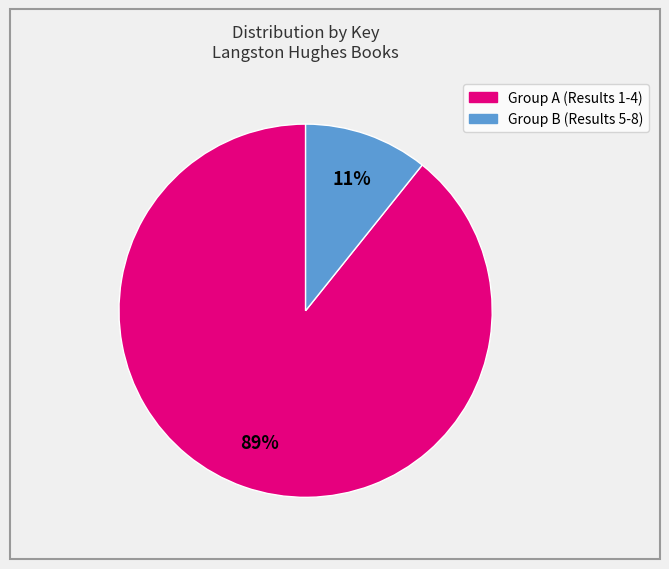

To the nearest percent, what is the average slice percentage?

50%